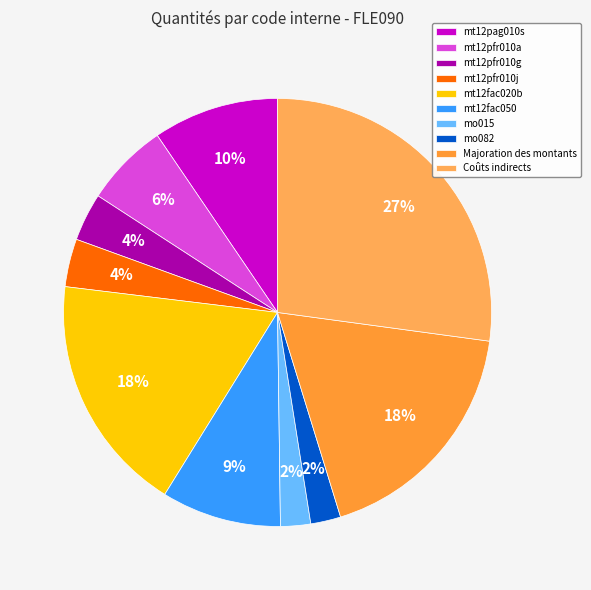

Is it true that mt12pag010s is 10% of the pie?

True